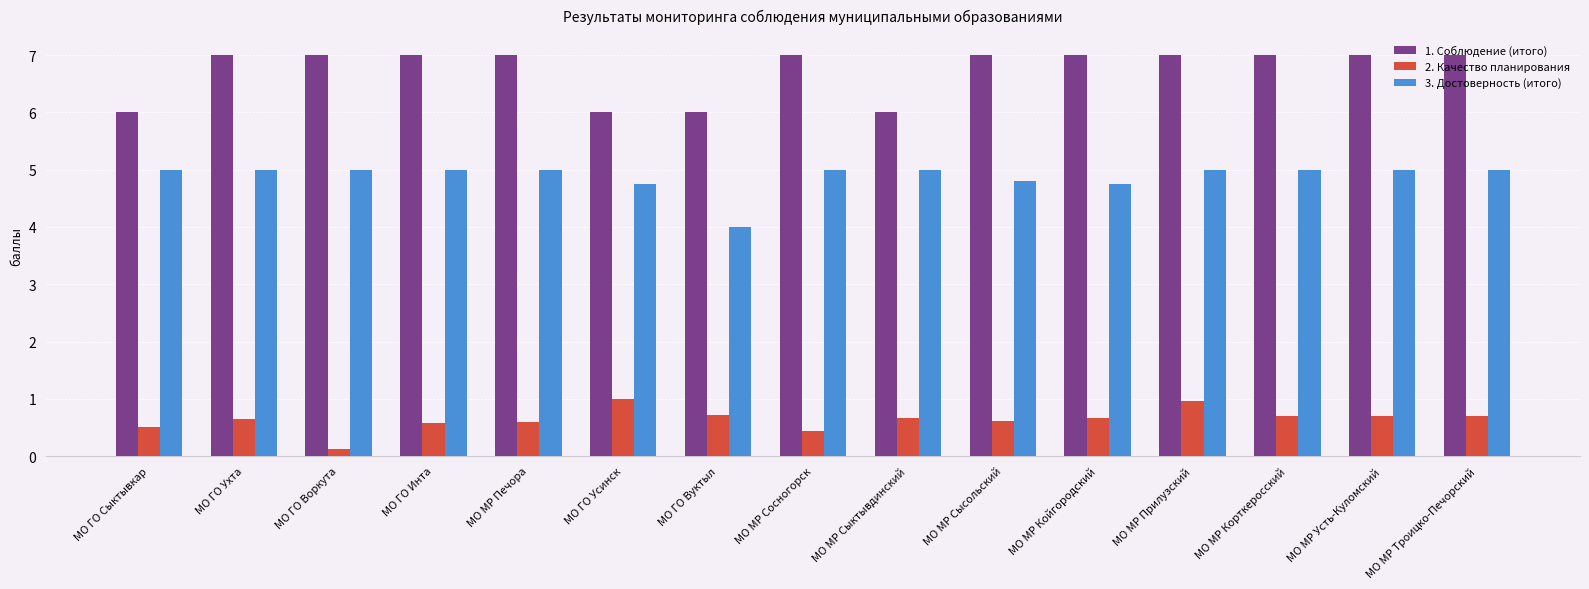

The value of 3. Достоверность (итого) at МО МР Прилузский is 5.0. True or false?

True